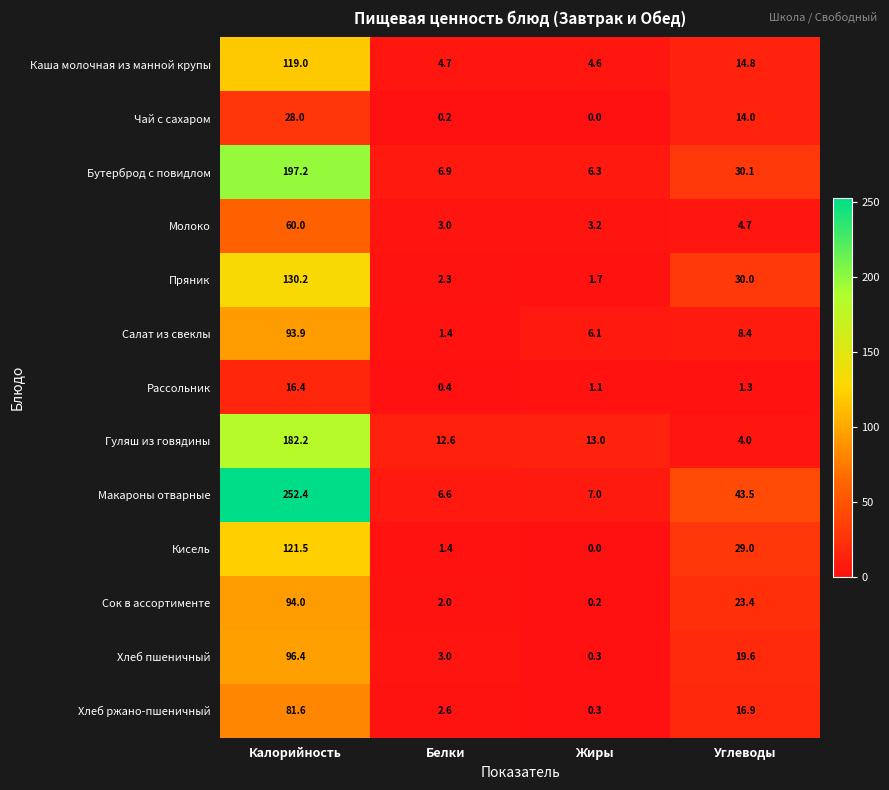

Count the number of data series in this chart.

13